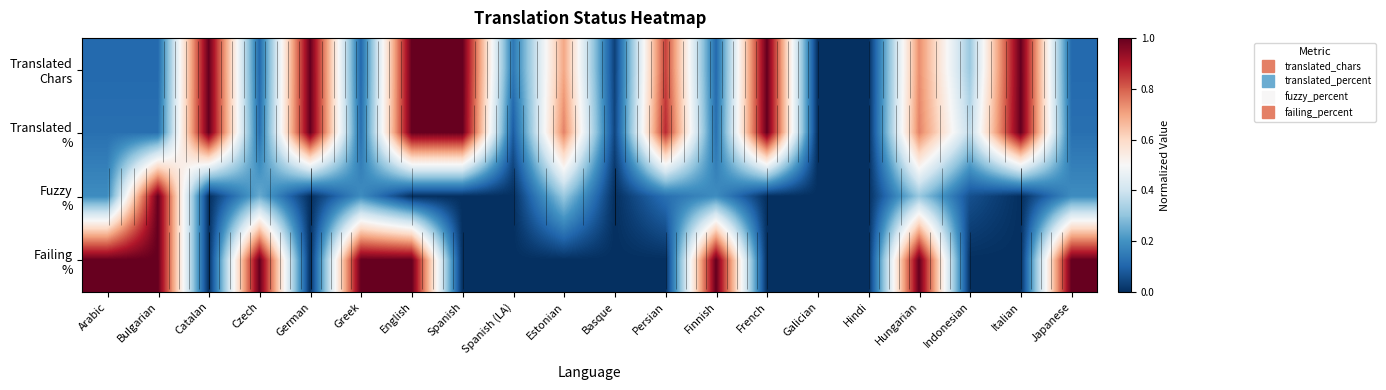

Is it true that Failing % equals 0.0 at Galician?

True